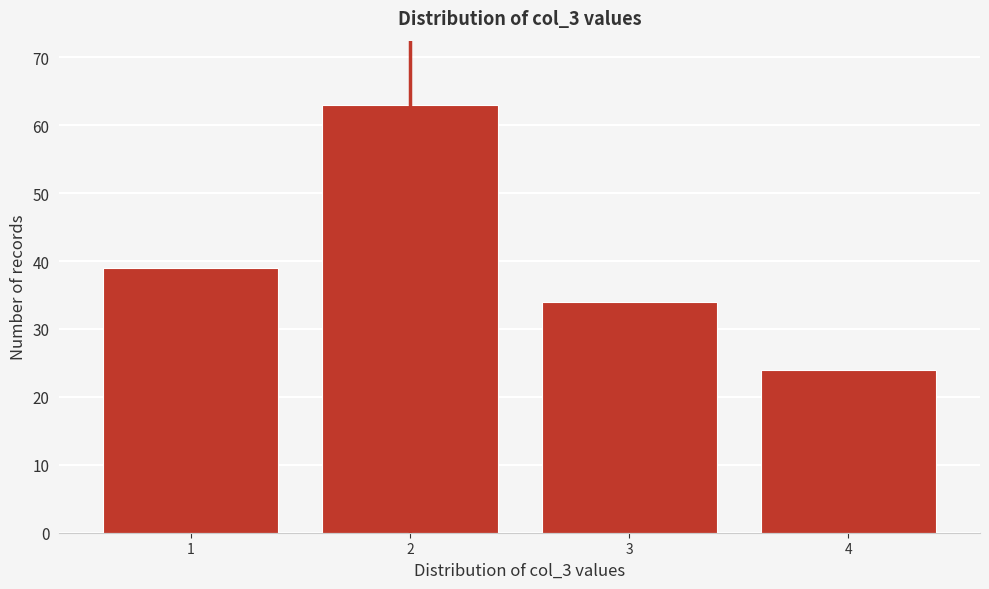

Reading left to right, extract all data points from this chart.

39	63	34	24